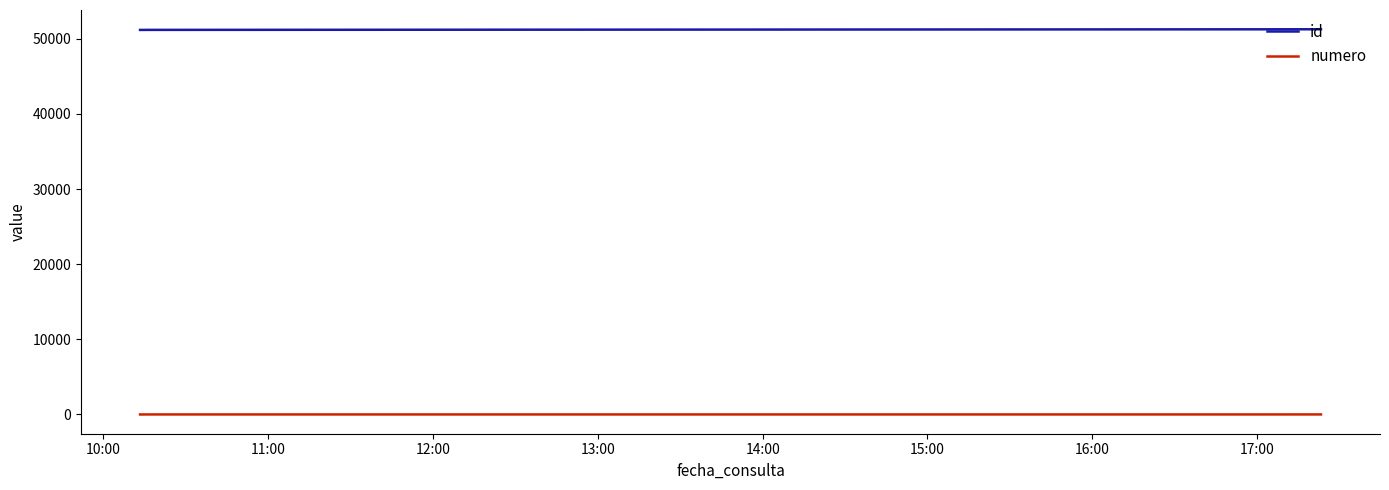

Rank the series by their average value, from highest to lowest.

id, numero